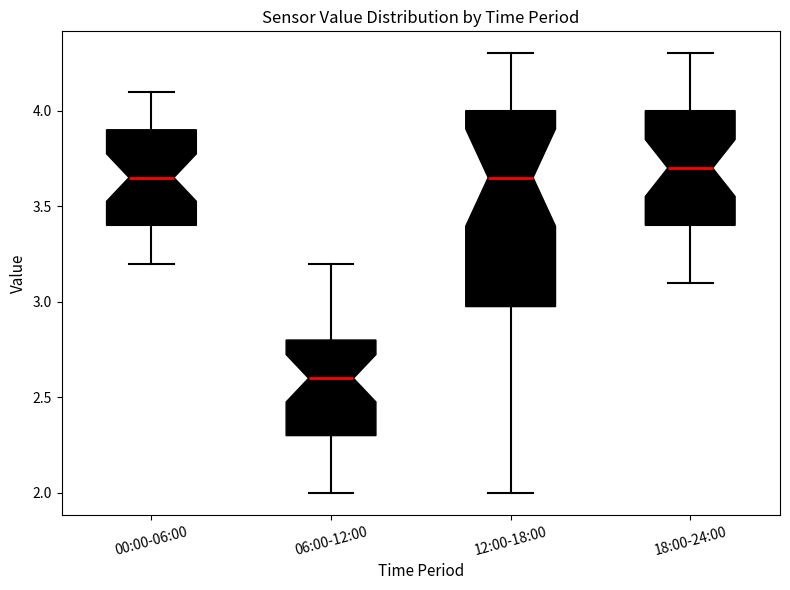

Reading left to right, transcribe this box plot: for each box, give where its median line is, the range the box spans, and where its two whiskers end, as read against the y-axis. The values are not printed on the chart, so give them approximately, as read against the axis.

00:00-06:00: median 3.65, box 3.40 to 3.90, whiskers 3.20 to 4.10
06:00-12:00: median 2.60, box 2.30 to 2.80, whiskers 2.00 to 3.20
12:00-18:00: median 3.65, box 3.00 to 4.00, whiskers 2.00 to 4.30
18:00-24:00: median 3.70, box 3.40 to 4.00, whiskers 3.10 to 4.30